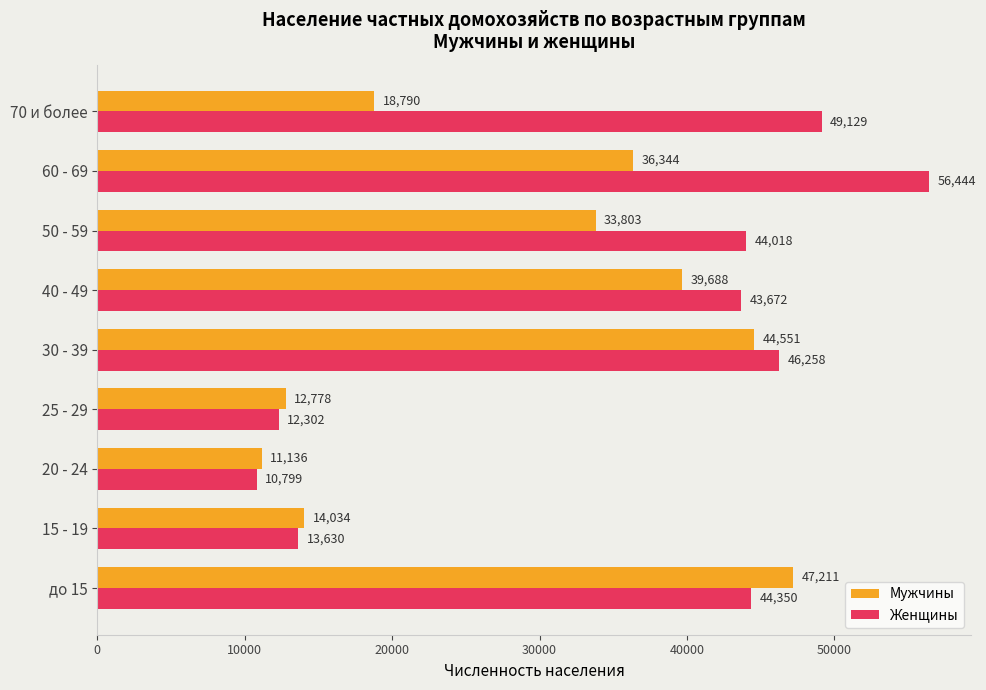

Which category has the lowest value in the Мужчины series?

20 - 24